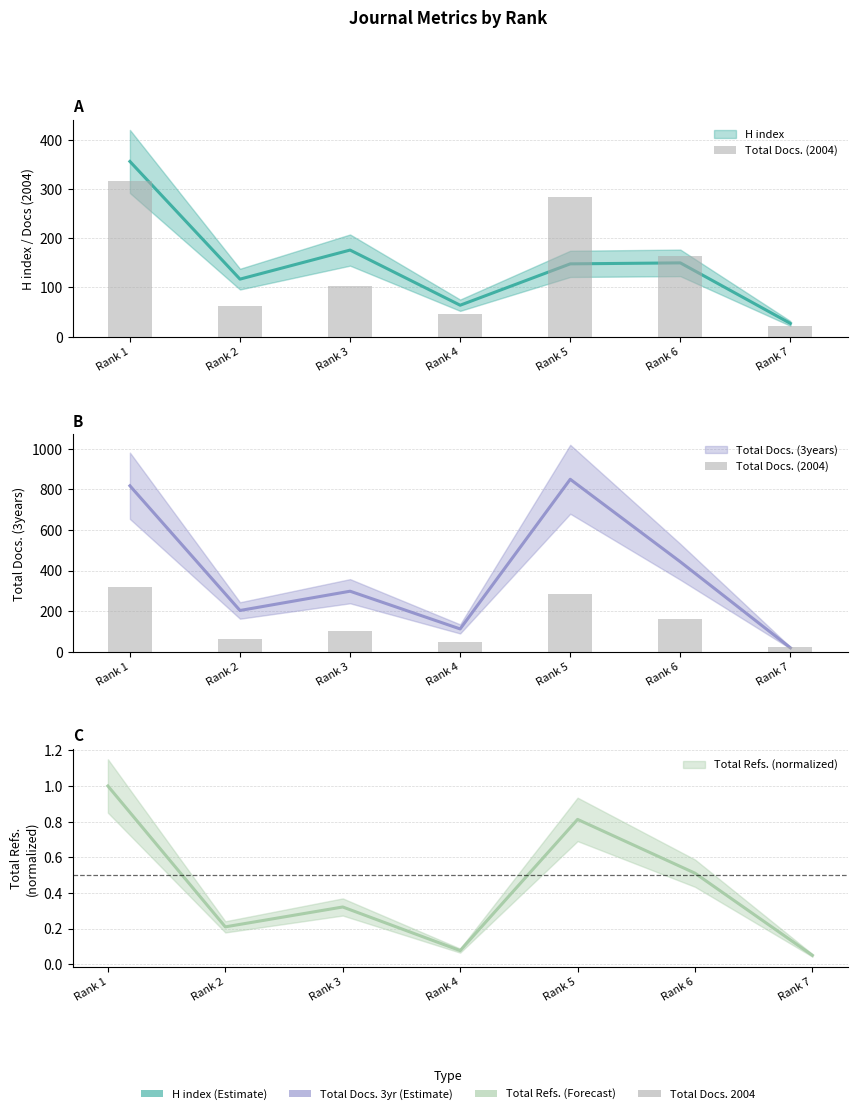

The value at Rank 5 is 283. True or false?

True